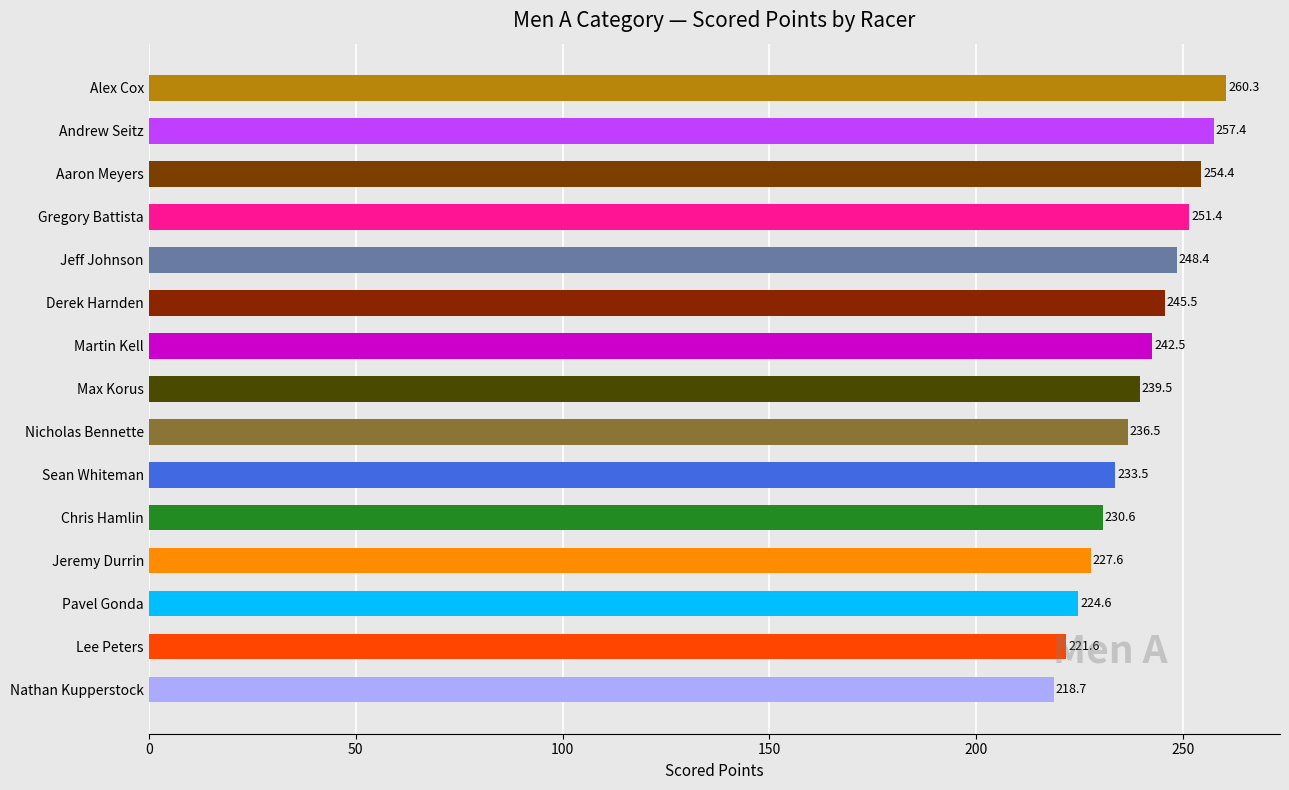

Does the chart contain any negative values?

No